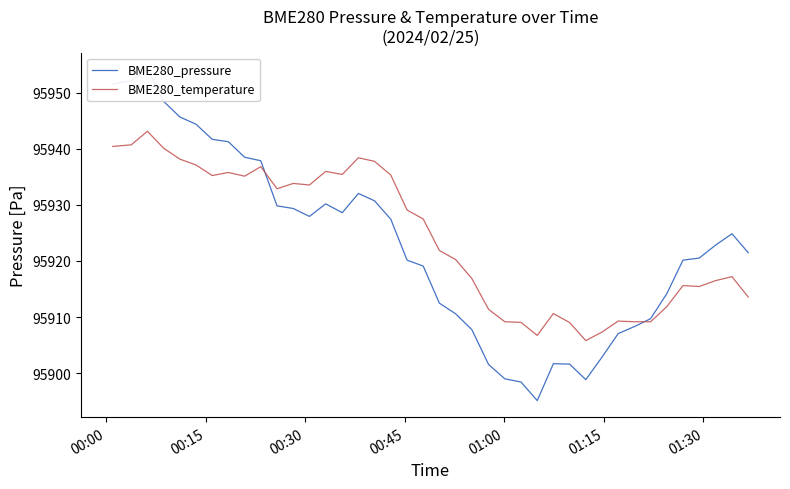

Rank the series by their average value, from highest to lowest.

BME280_temperature, BME280_pressure